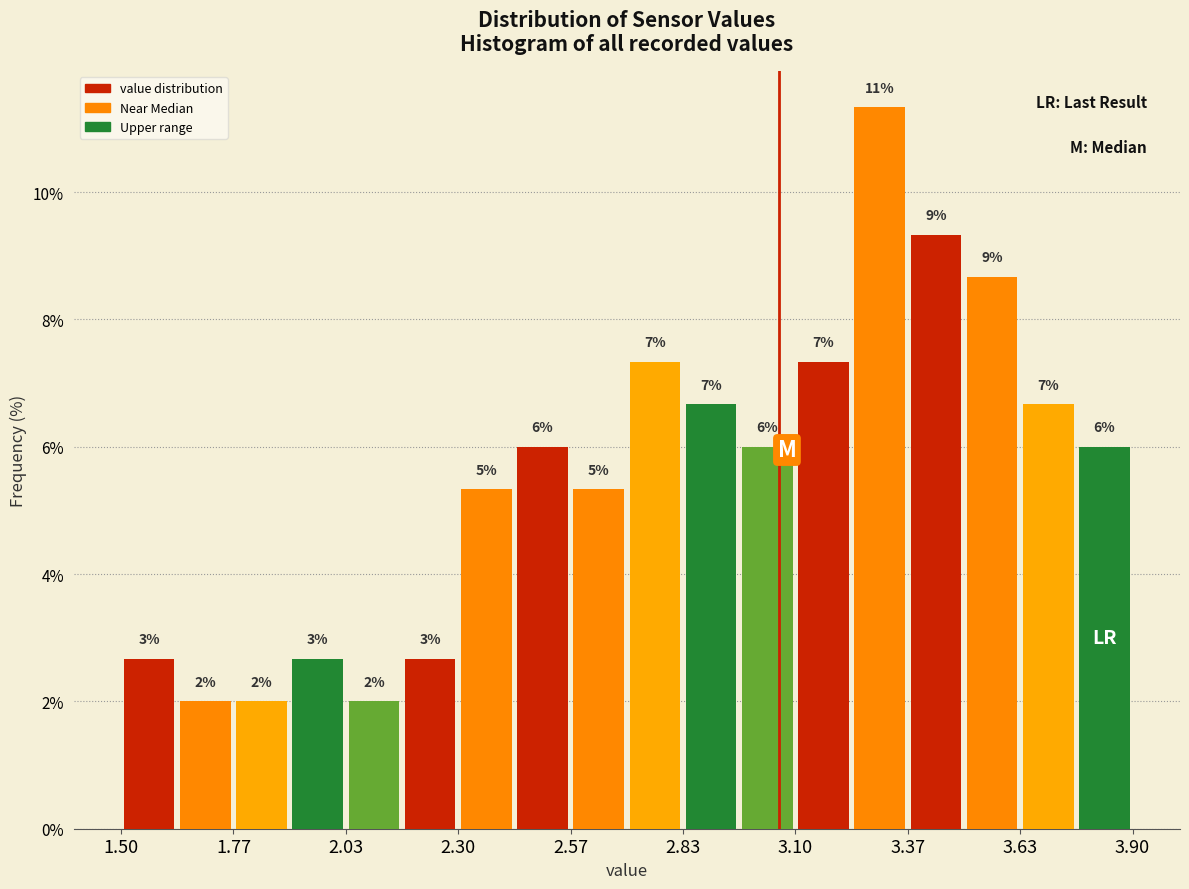

Around what value on the x-axis is the tallest bar? Give the approximate position of its centre, as read against the axis.

3.30